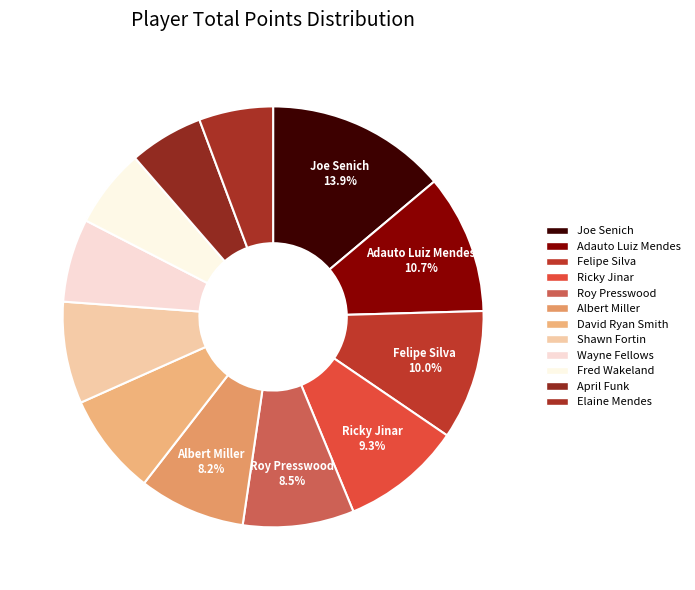

Is the sum of Ricky Jinar and Roy Presswood greater than half?

No